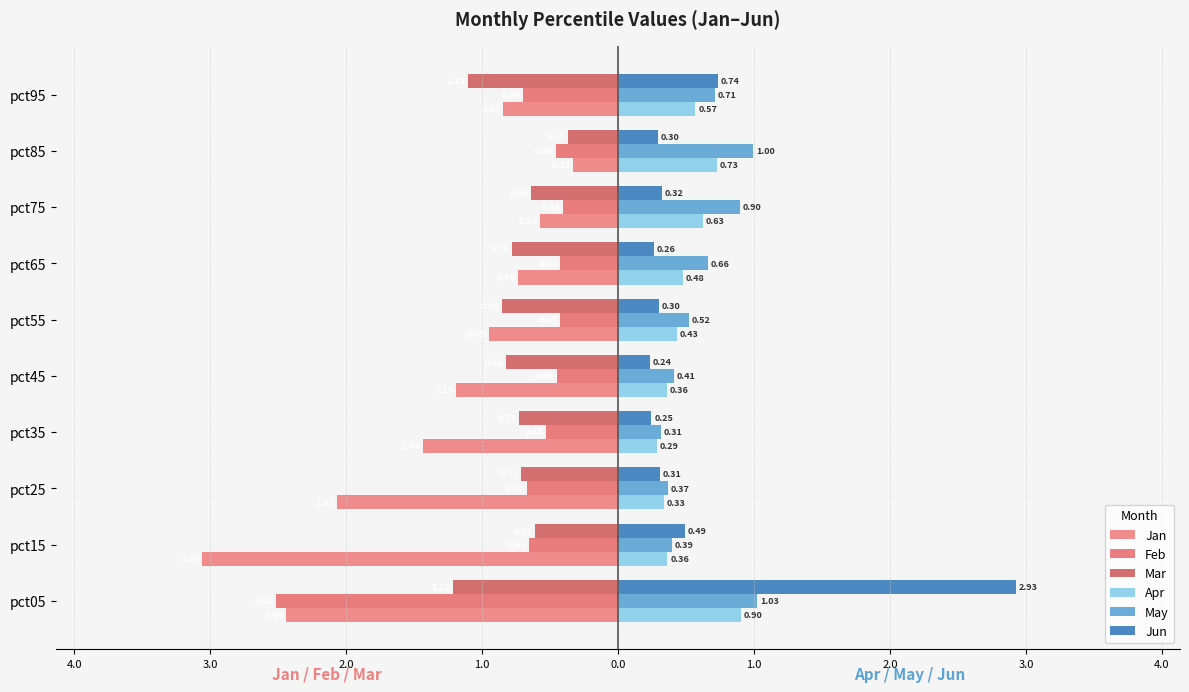

What is the sum of all Apr values?

5.1